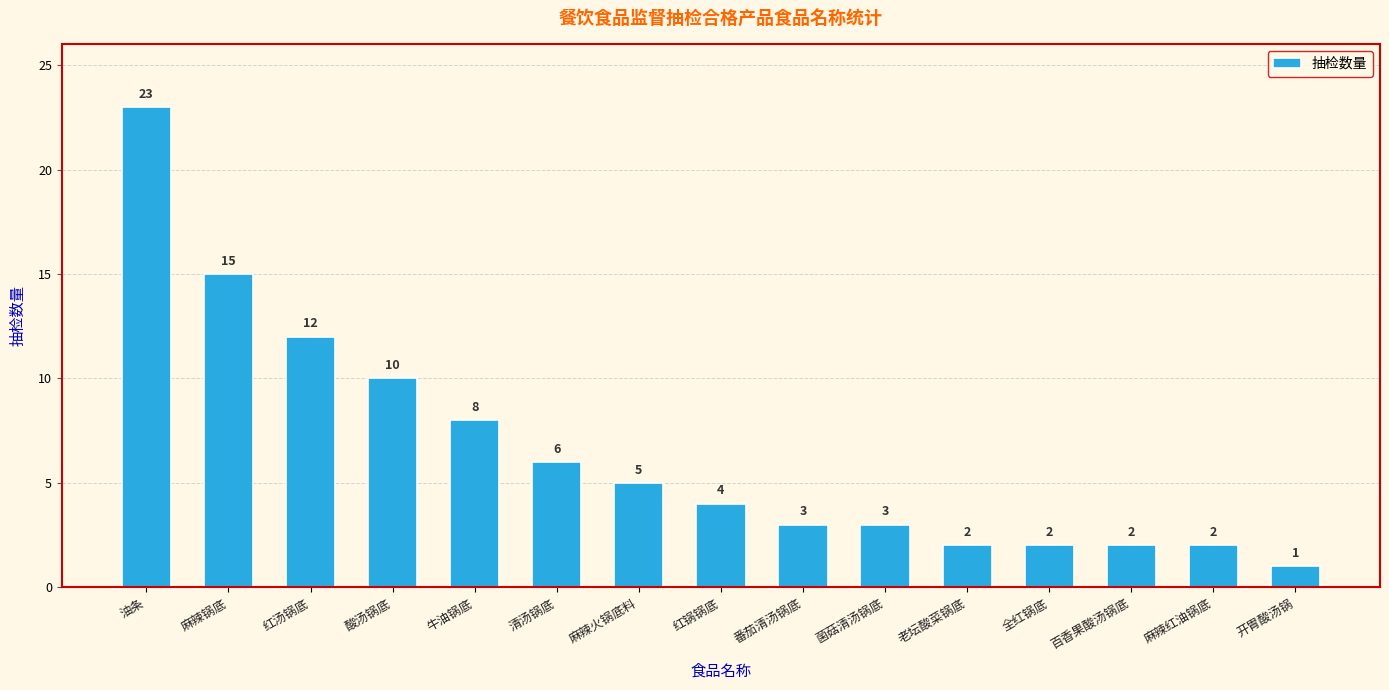

Which label corresponds to the largest value in the chart?

油条